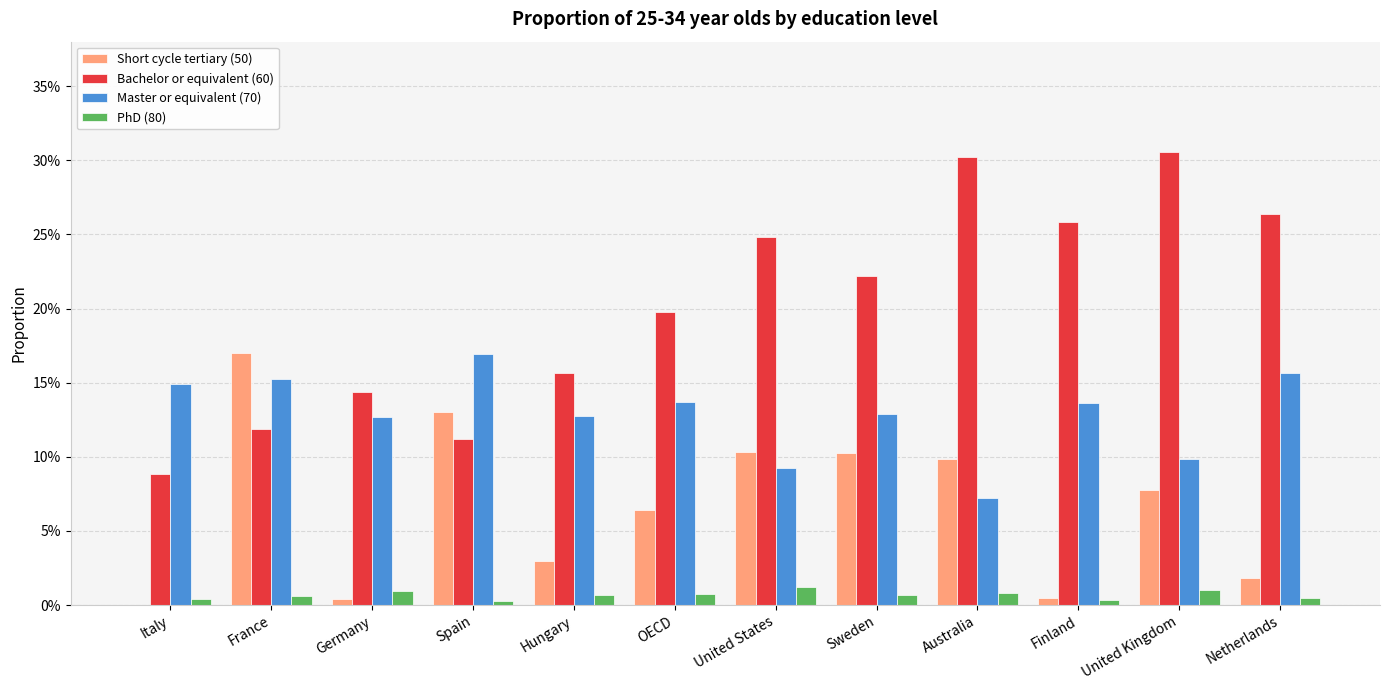

Which series has the largest total across all categories?

Bachelor or equivalent (60)